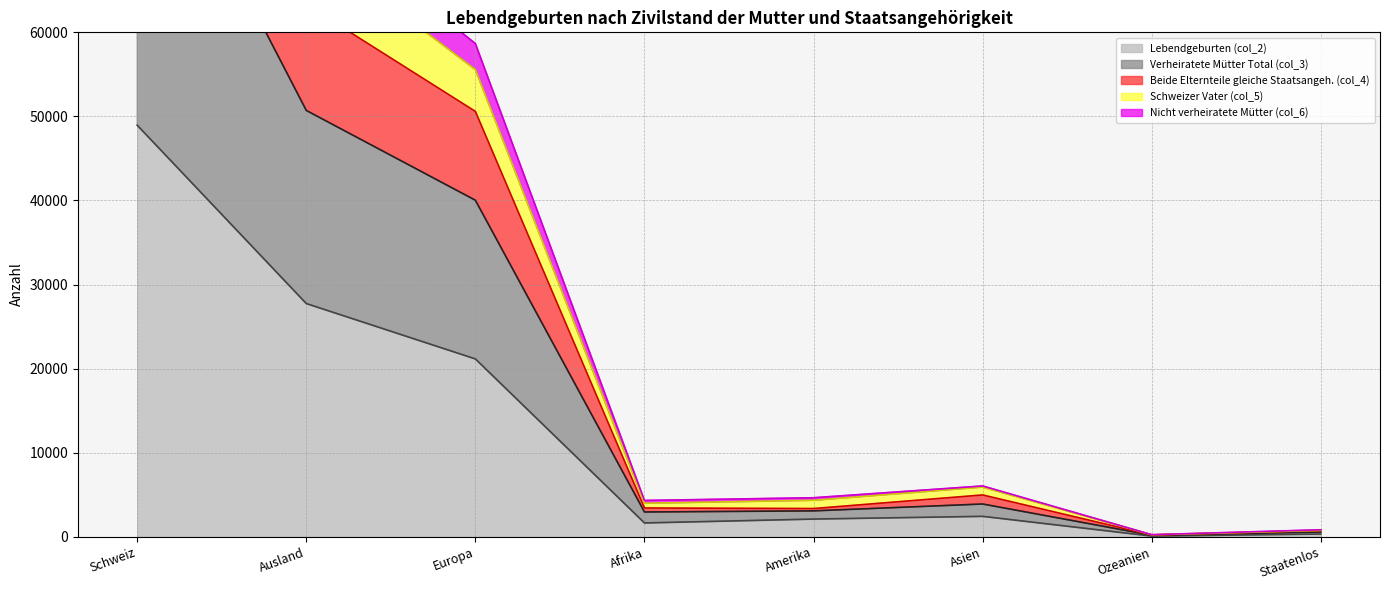

True or false: Lebendgeburten (col_2) has a value of 28508 at Europa.

False